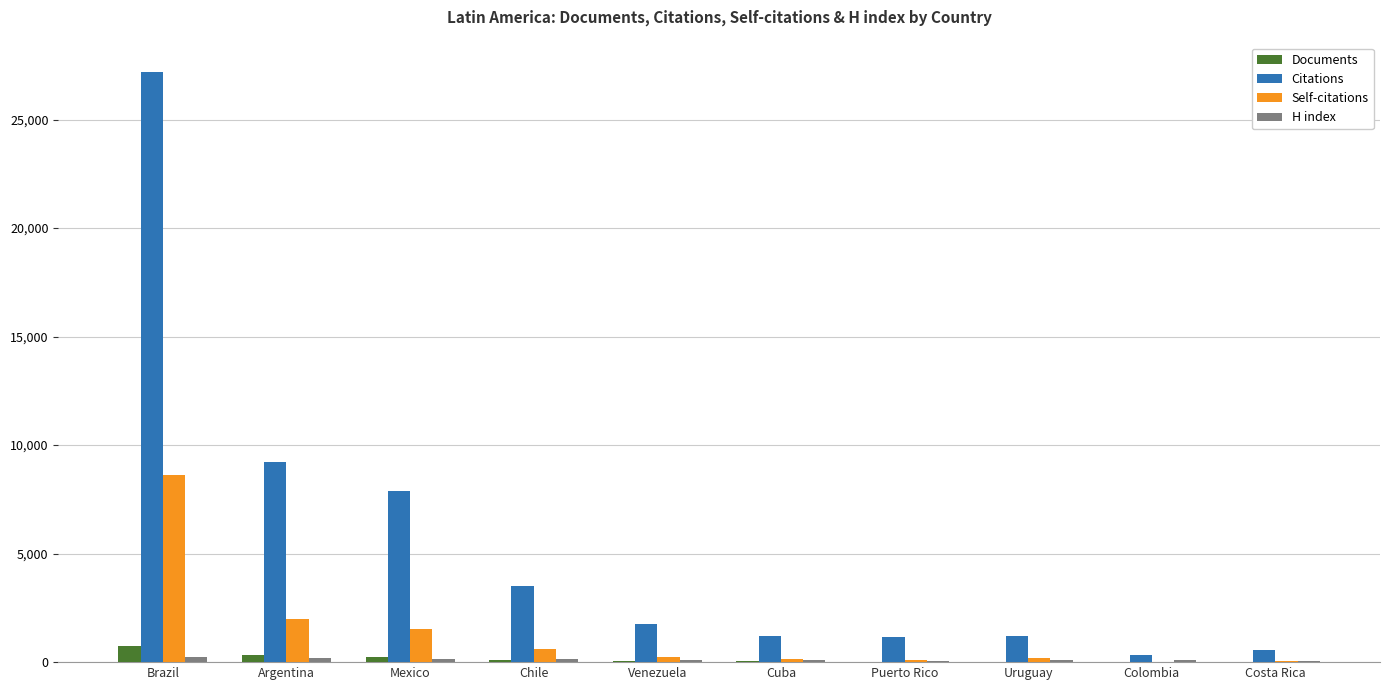

True or false: Citations has a value of 3514 at Chile.

True